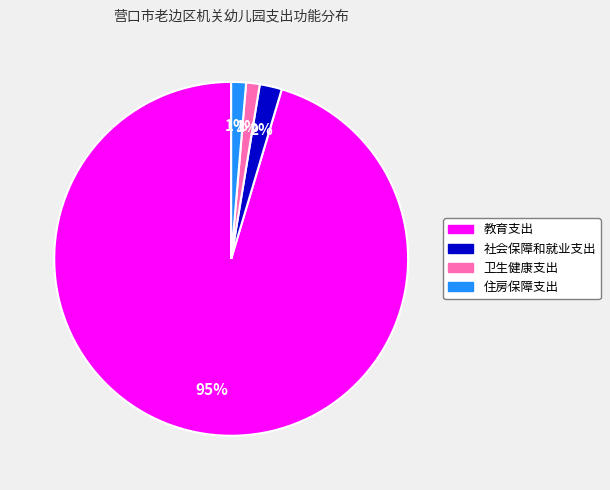

True or false: 社会保障和就业支出 accounts for 12% of the total.

False